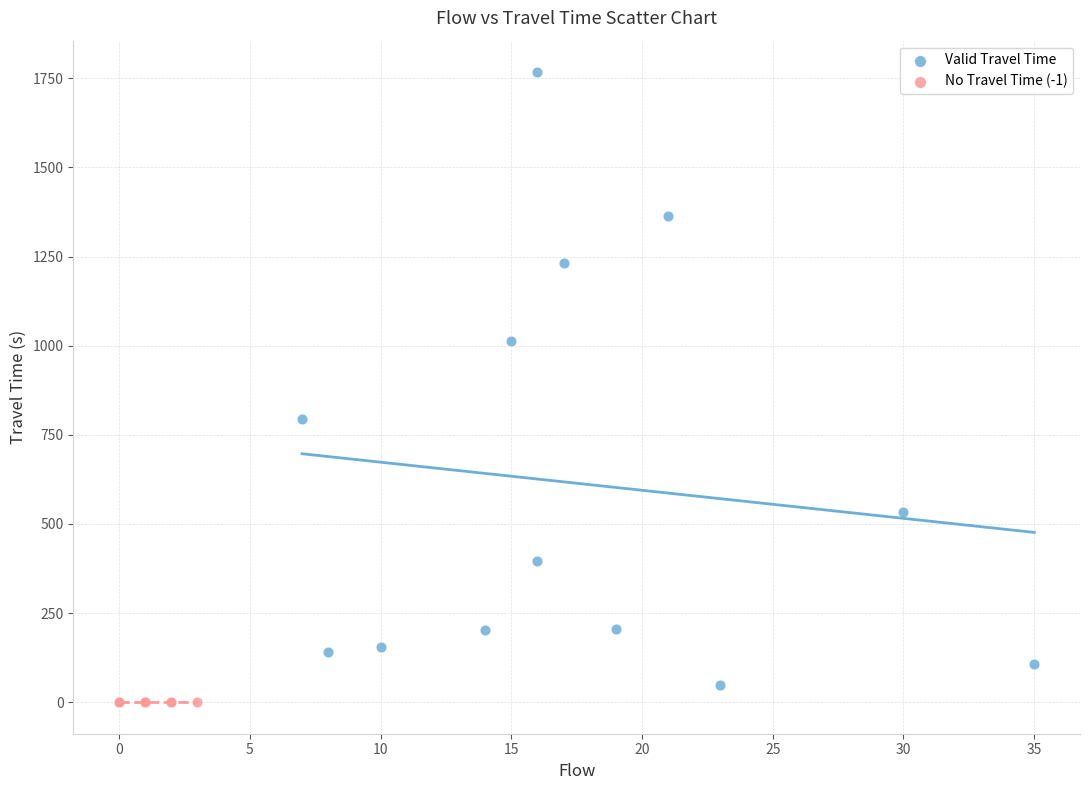

Which series contains the highest Y value?

Valid Travel Time